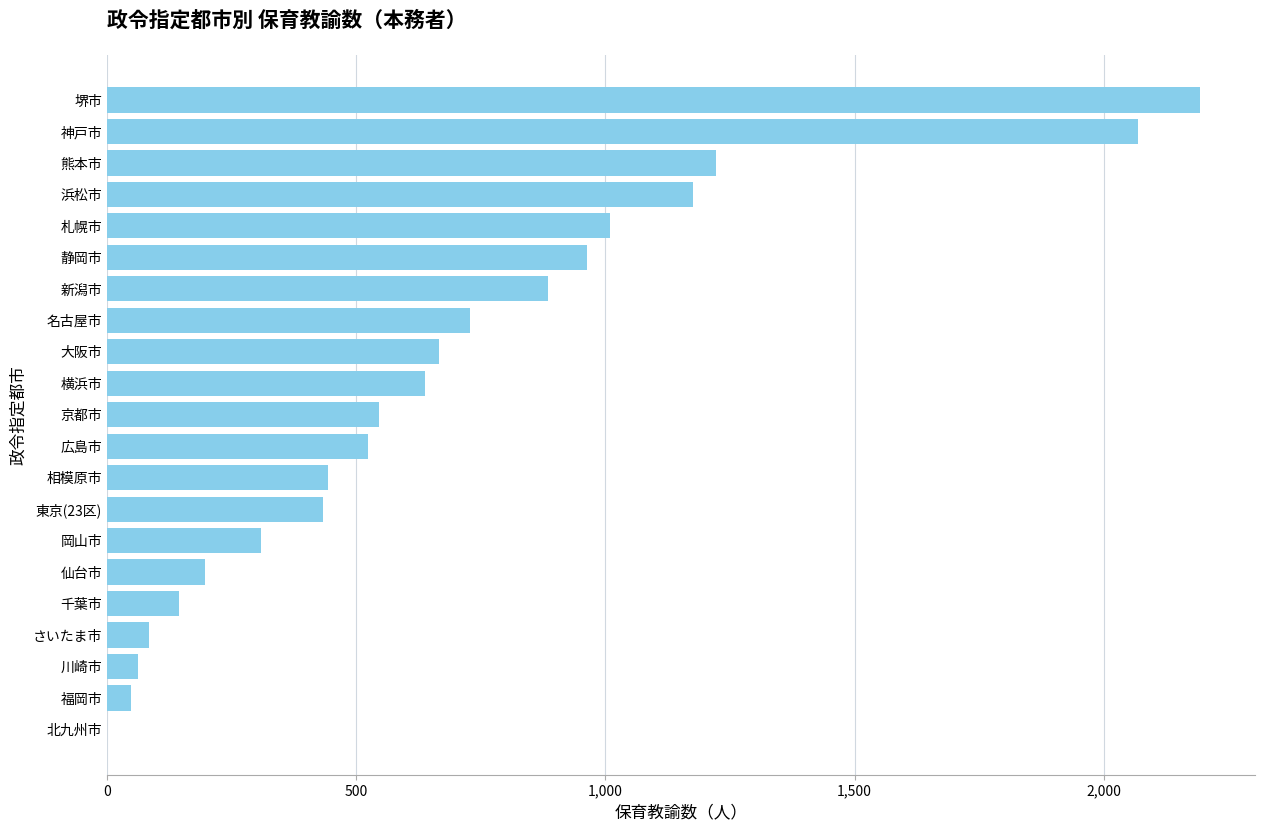

Which has a higher value, 横浜市 or 札幌市?

札幌市